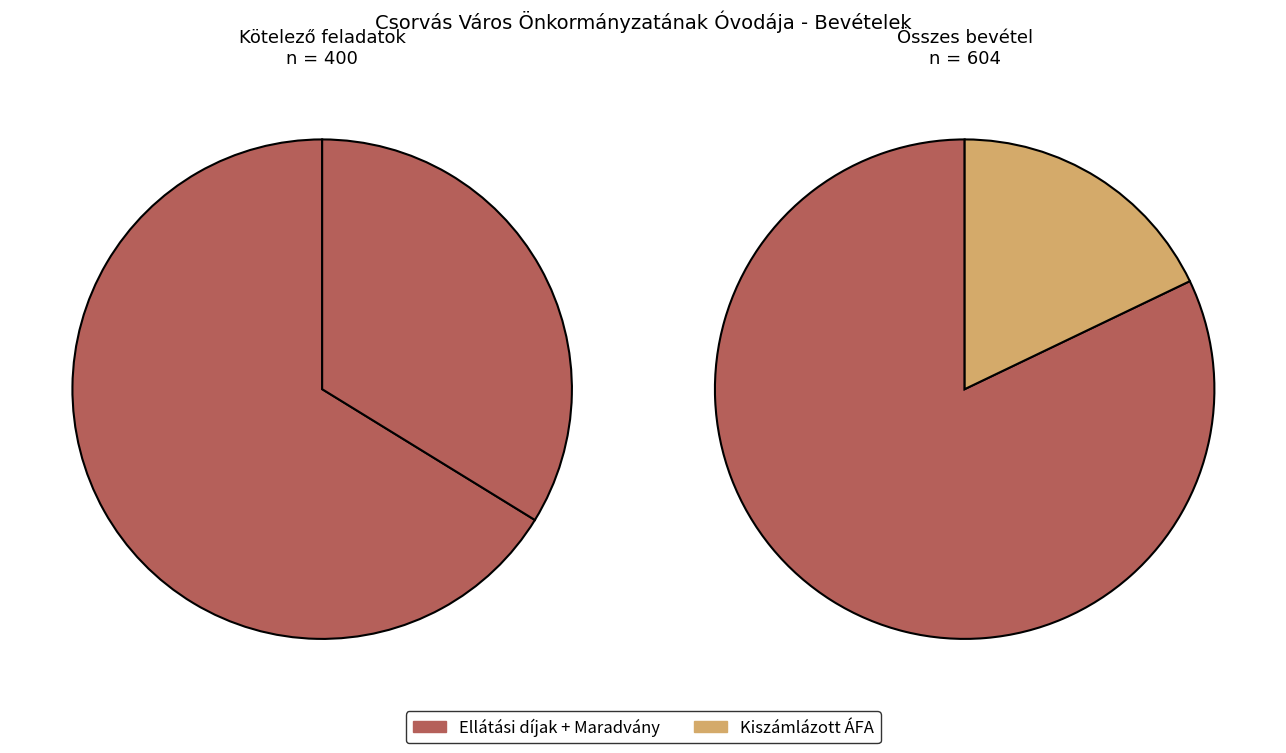

What percentage do Ellátási díjak and Előző évi költségvetési maradvány igénybevétele together represent?

82.1%